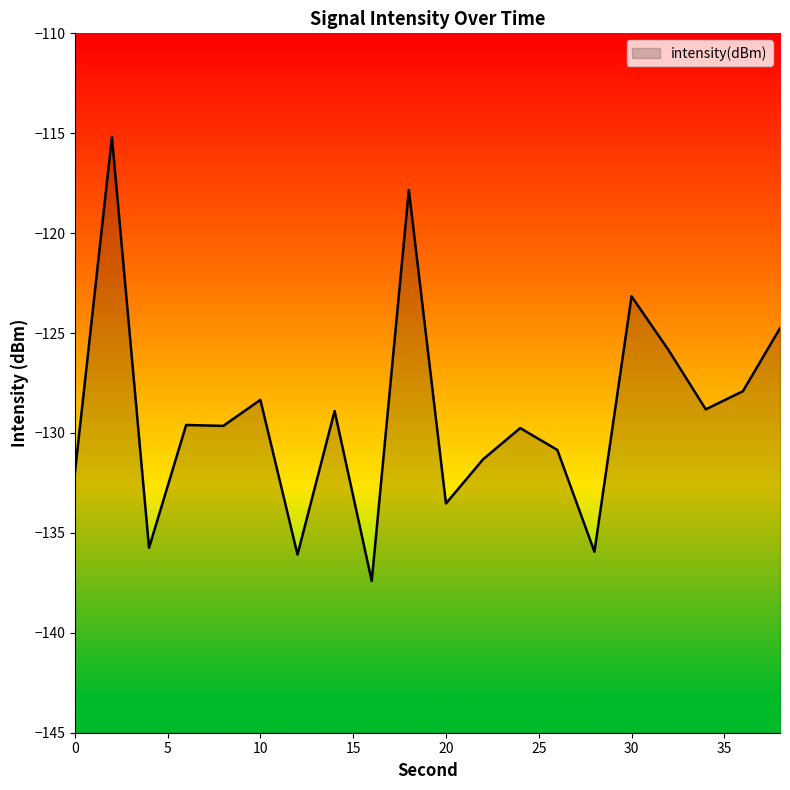

What is the smallest value displayed?

-137.4